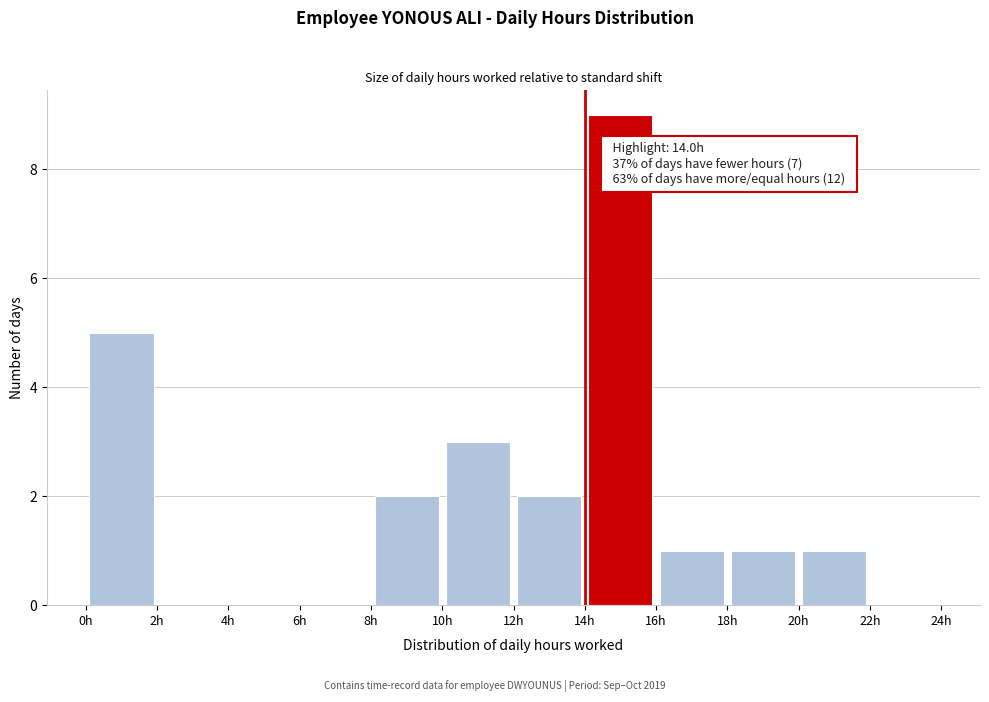

Which range on the x-axis has the tallest bar?

14 to 16